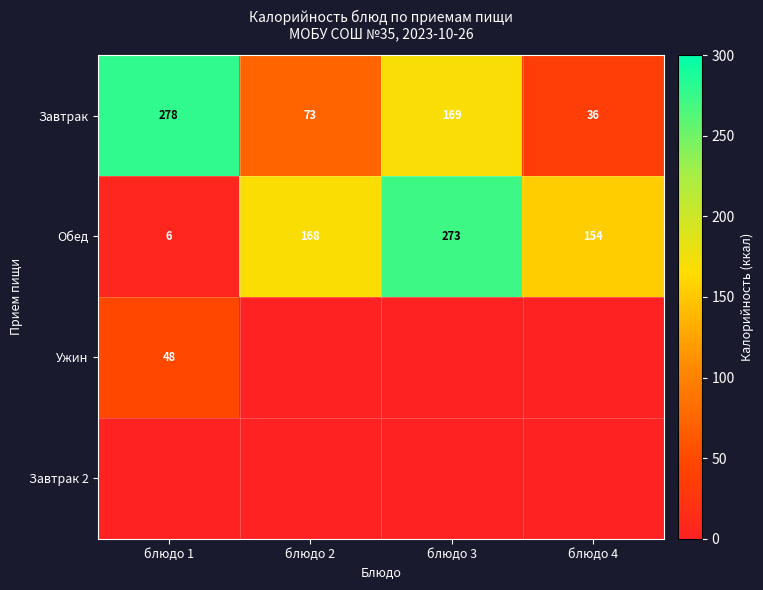

What is the maximum value shown in the chart?

278